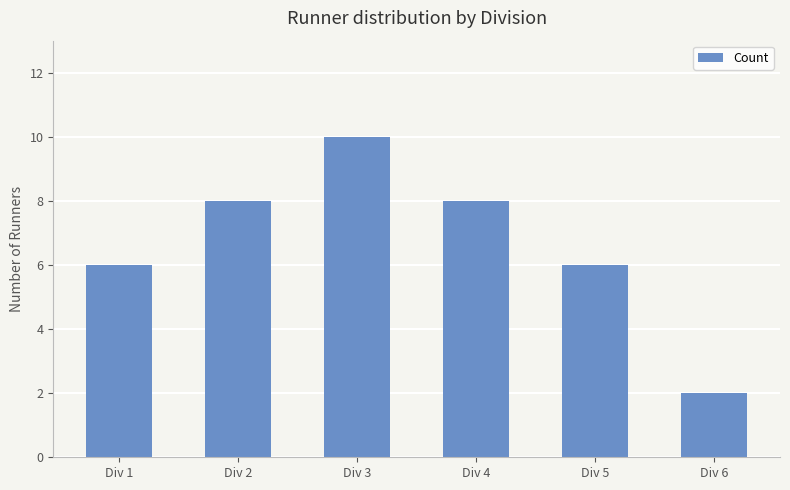

Reading right to left, what are all the values shown in this chart?

2	6	8	10	8	6